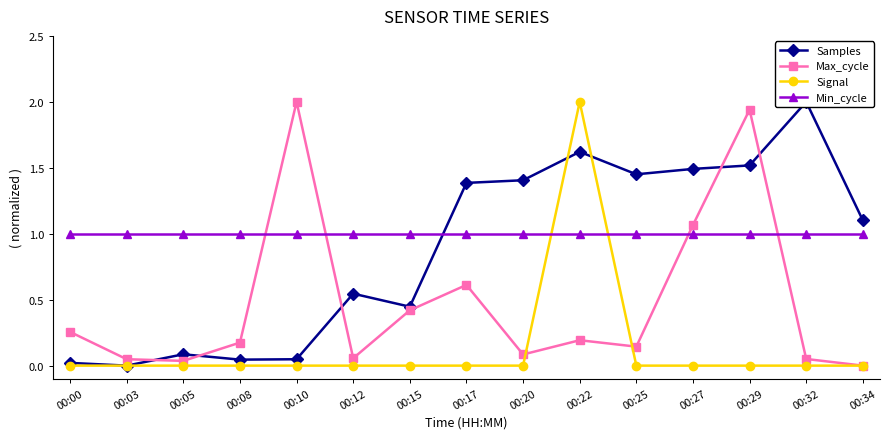

What is the total value across all series at 00:17?

3.0